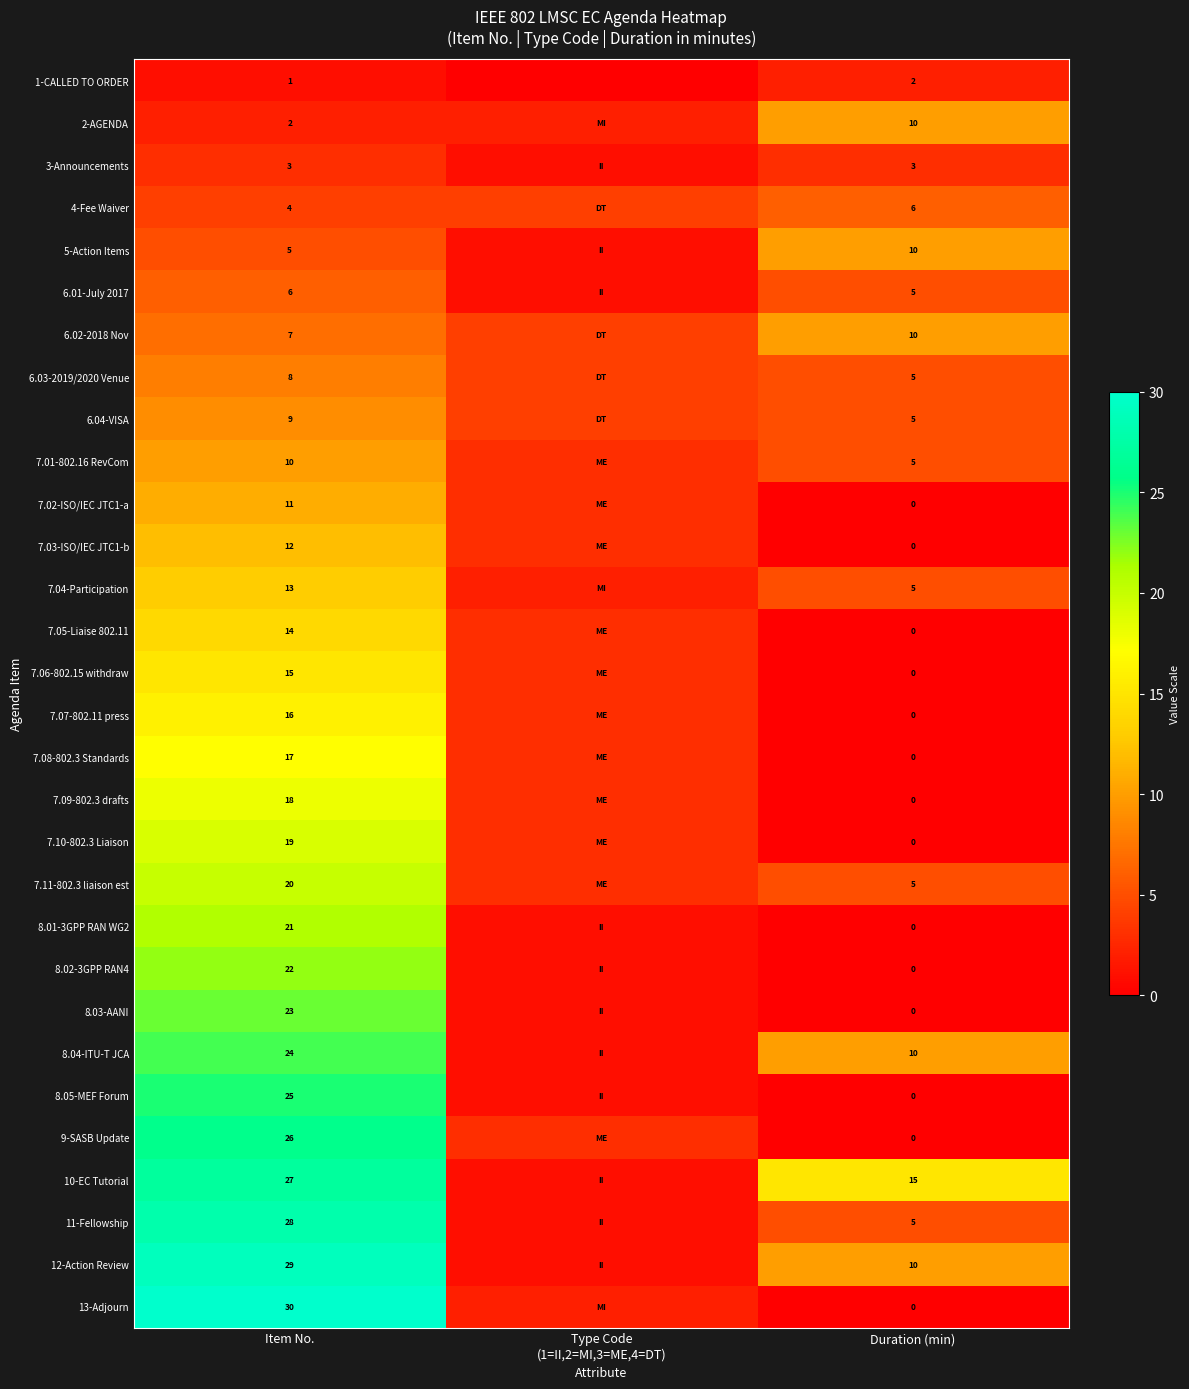

What is the total value across all series at Type Code
(1=II,2=MI,3=ME,4=DT)?

66